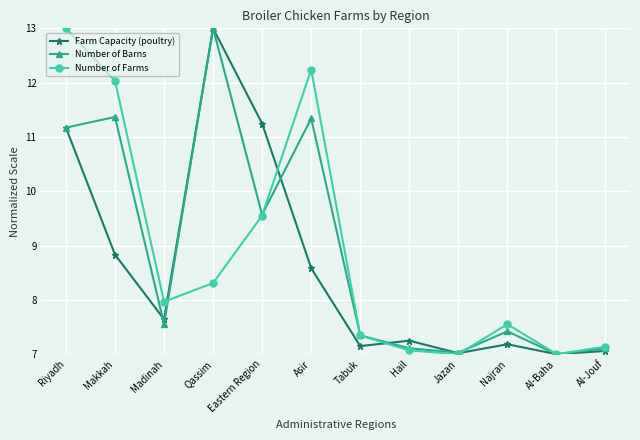

In Number of Barns, how many points are lower than both neighbors (excluding endpoints)?

4